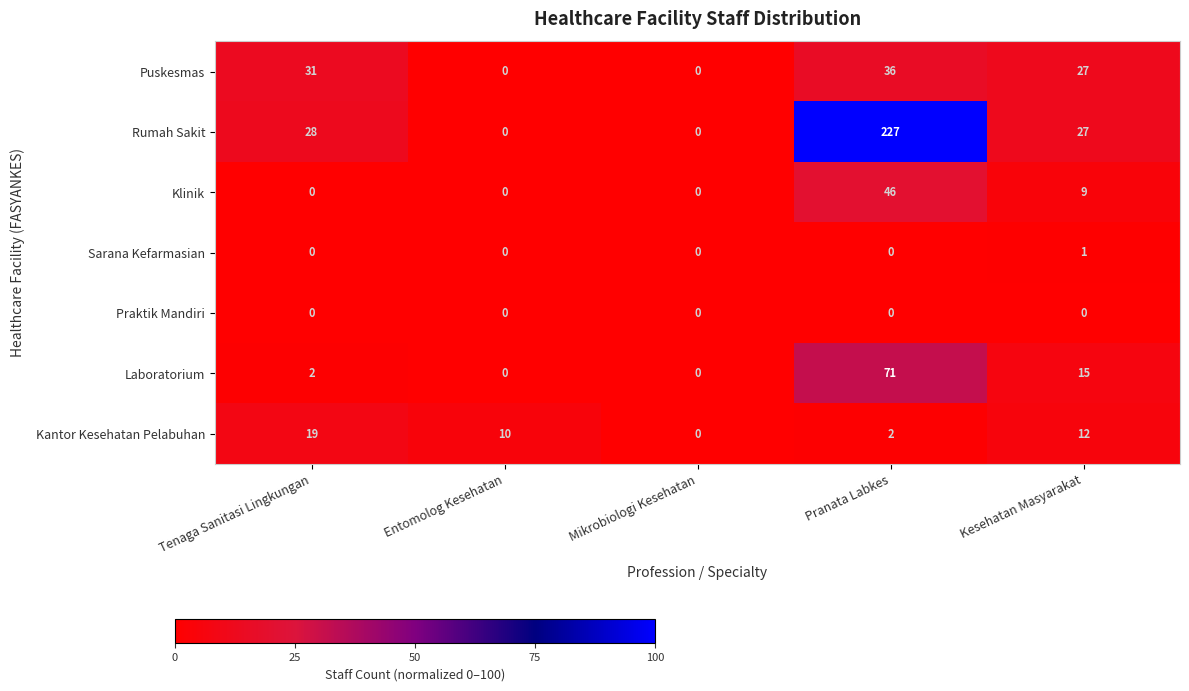

What is the total value across all series at Tenaga Sanitasi Lingkungan?

80